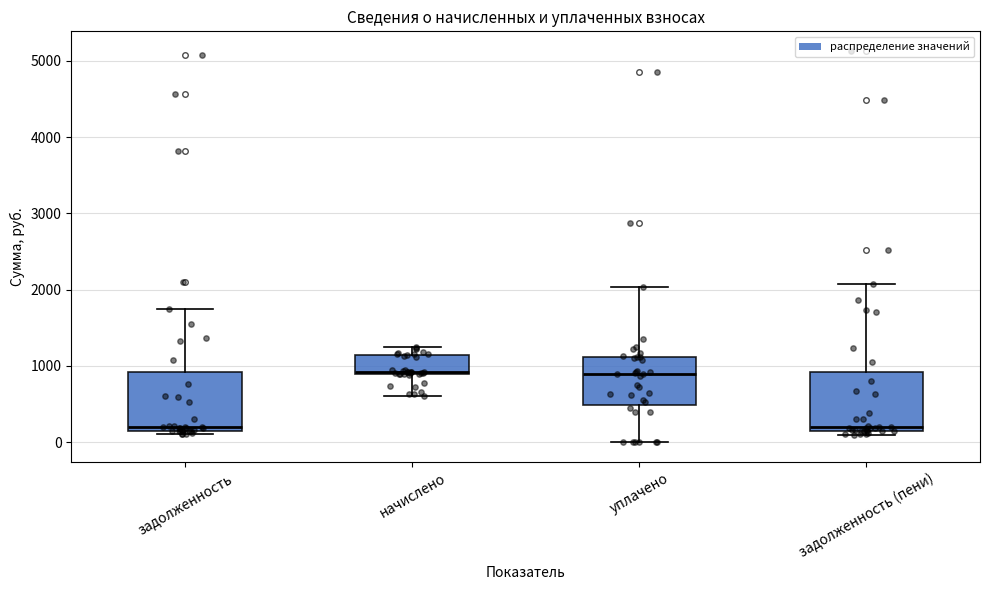

Reading left to right, transcribe this box plot: for each box, give where its median line is, the range the box spans, and where its two whiskers end, as read against the y-axis. The values are not printed on the chart, so give them approximately, as read against the axis.

задолженность: median 200 (just above the box's lower edge), box 200 to 900, whiskers 100 to 1700
начислено: median 900, box 900 to 1100, whiskers 600 to 1300
уплачено: median 900, box 500 to 1100, whiskers 0 to 2000
задолженность (пени): median 200 (just above the box's lower edge), box 200 to 900, whiskers 100 to 2100